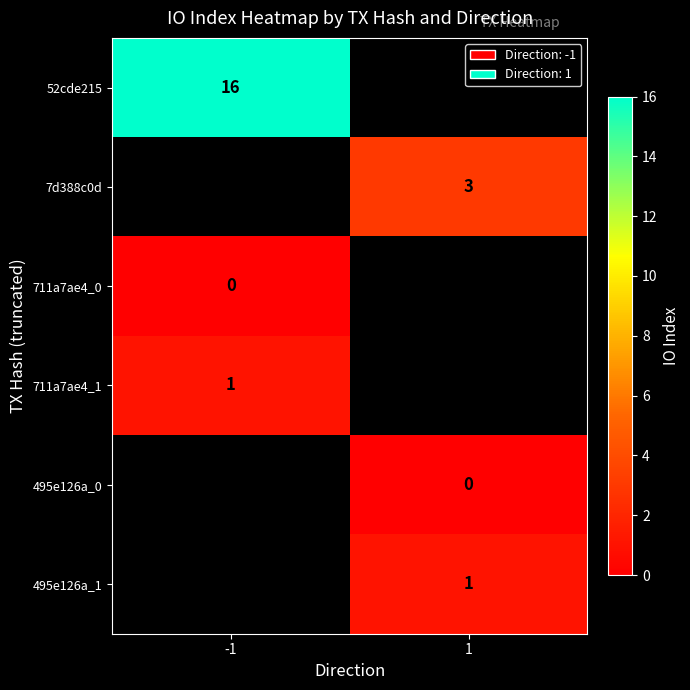

True or false: 7d388c0d has a value of 3 at 1.

True